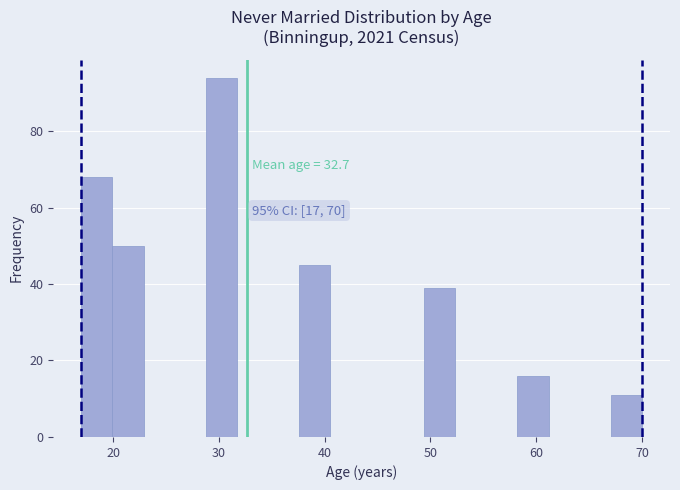

Read against the x-axis, roughly where is the centre of the tallest bar?

30